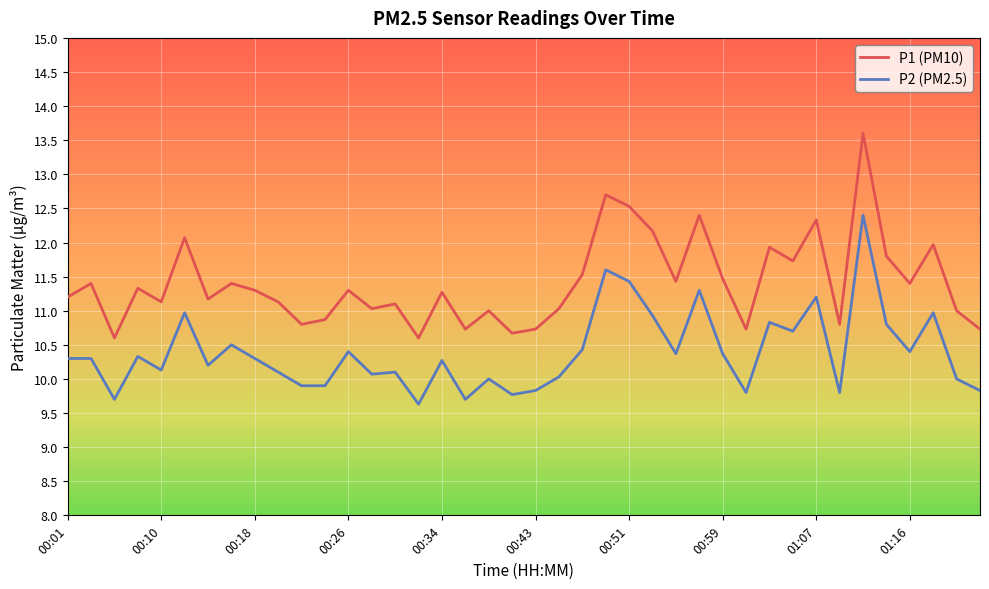

Reading left to right, list all the values displayed in this chart.

P1 (PM10): 11.2	11.4	10.6	11.3	11.1	12.1	11.2	11.4	11.3	11.1	10.8	10.9	11.3	11.0	11.1	10.6	11.3	10.7	11.0	10.7	10.7	11.0	11.5	12.7	12.5	12.2	11.4	12.4	11.5	10.7	11.9	11.7	12.3	10.8	13.6	11.8	11.4	12.0	11.0	10.7
P2 (PM2.5): 10.3	10.3	9.7	10.3	10.1	11.0	10.2	10.5	10.3	10.1	9.9	9.9	10.4	10.1	10.1	9.6	10.3	9.7	10.0	9.8	9.8	10.0	10.4	11.6	11.4	10.9	10.4	11.3	10.4	9.8	10.8	10.7	11.2	9.8	12.4	10.8	10.4	11.0	10.0	9.8